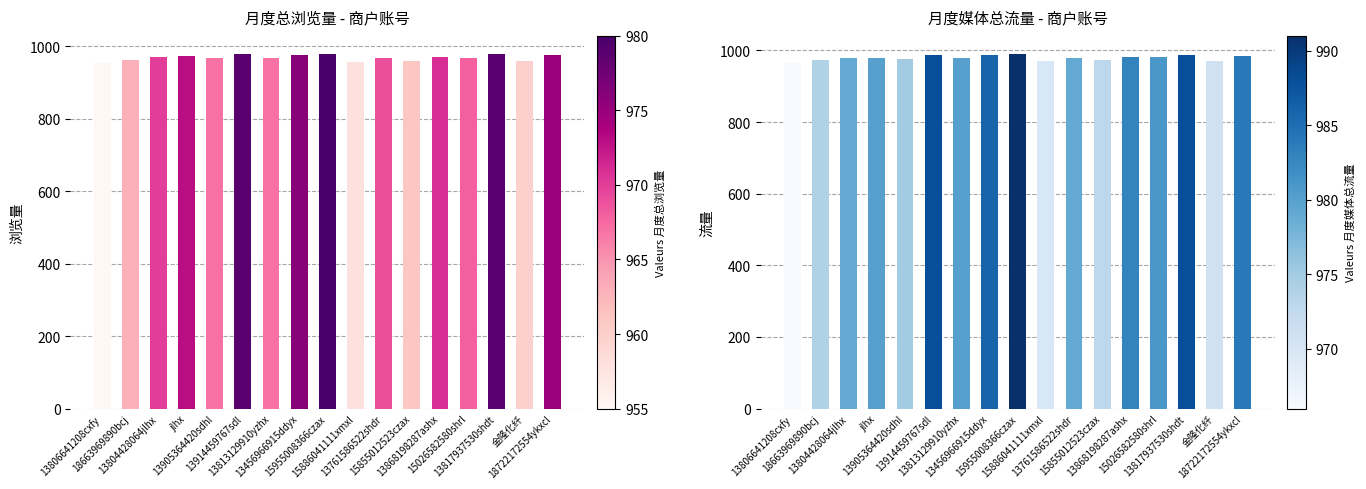

Reading left to right, extract all data points from this chart.

月度总浏览量: 13806641208cxfy=955	18663969890bcj=963	13804428064jlhx=970	jlhx=973	13905364420sdhl=967	13914459767sdl=979	13813129910yzhx=967	13456966915ddyx=976	15955008366czax=980	15886041111xmxl=958	13761586522shdr=969	15855012523czax=961	13868198287ashx=971	15026582580shrl=968	13817937530shdt=979	金隆化纤=960	18722172554ykxcl=975
月度媒体总流量: 13806641208cxfy=966	18663969890bcj=974	13804428064jlhx=979	jlhx=980	13905364420sdhl=975	13914459767sdl=988	13813129910yzhx=980	13456966915ddyx=986	15955008366czax=991	15886041111xmxl=970	13761586522shdr=979	15855012523czax=973	13868198287ashx=983	15026582580shrl=981	13817937530shdt=988	金隆化纤=971	18722172554ykxcl=984